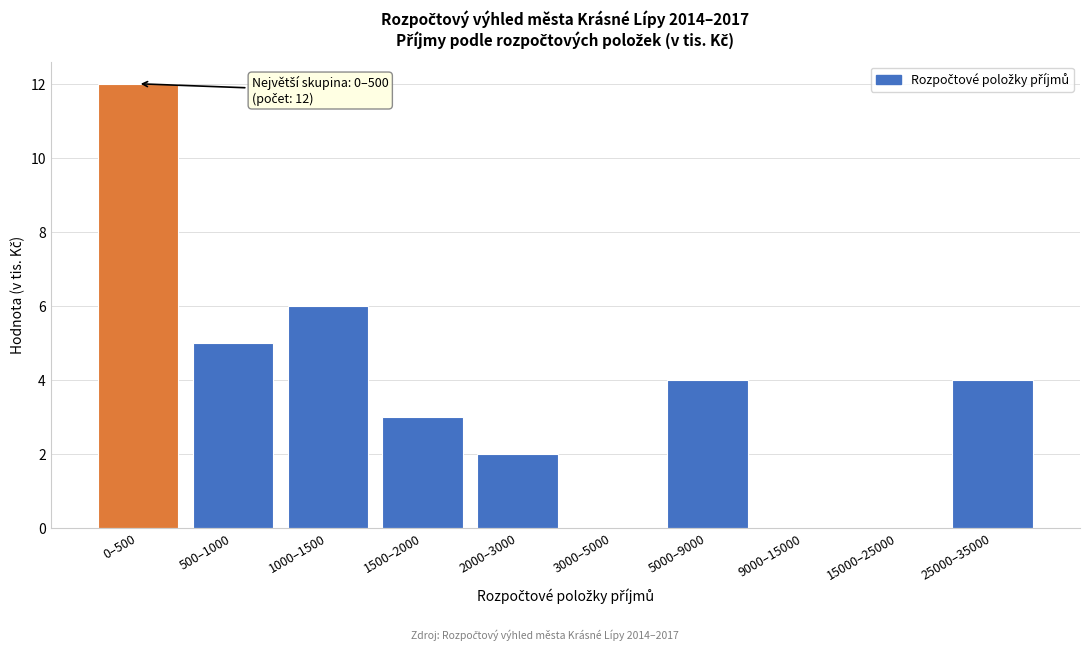

Reading left to right, list all the values displayed in this chart.

0–500=12	500–1000=5	1000–1500=6	1500–2000=3	2000–3000=2	3000–5000=0	5000–9000=4	9000–15000=0	15000–25000=0	25000–35000=4